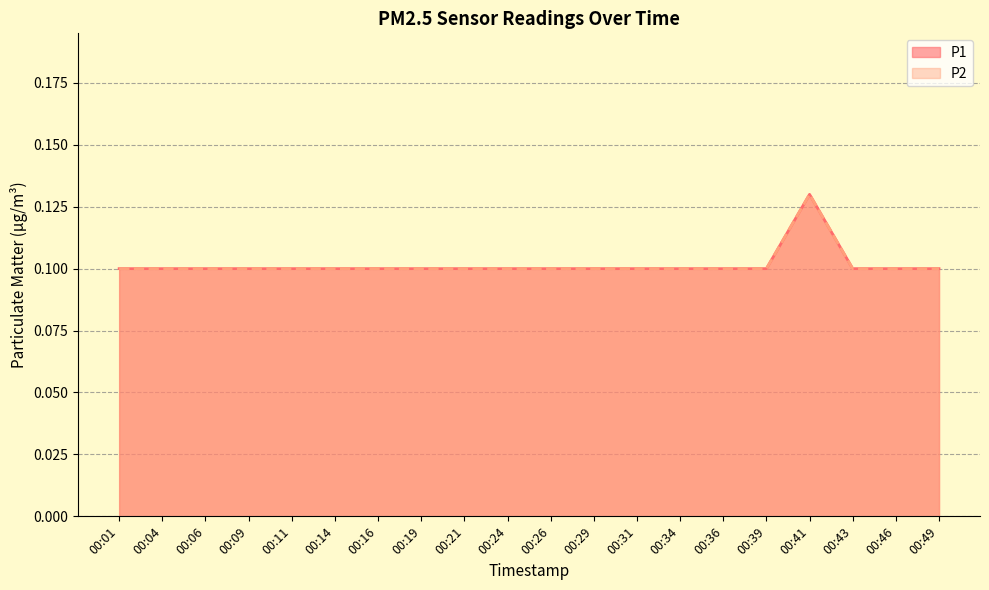

What is the highest value of the P2 series?

0.1